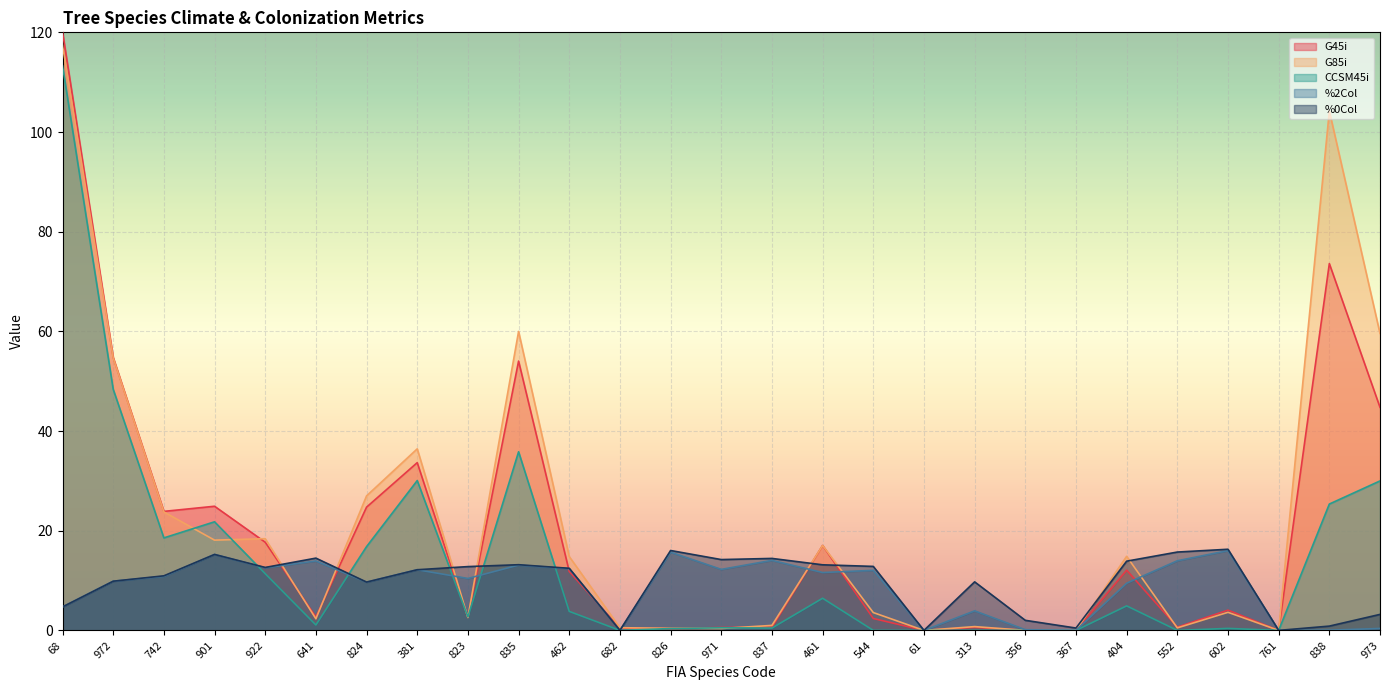

What is the total value across all series at 972?

177.6